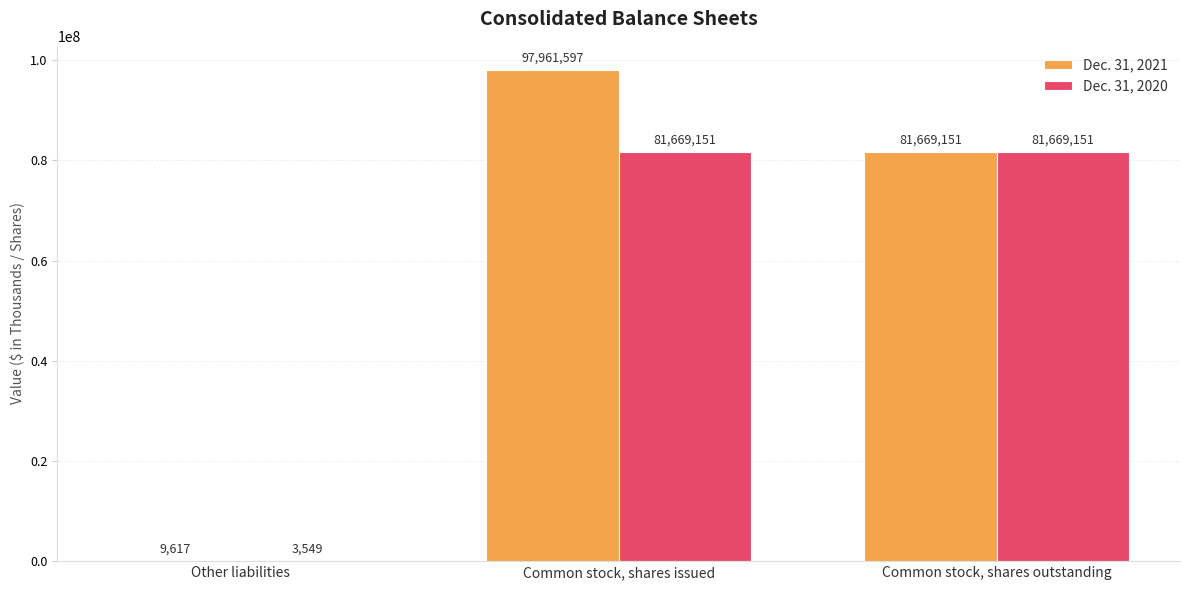

What is the total value across all series at Other liabilities?

13166